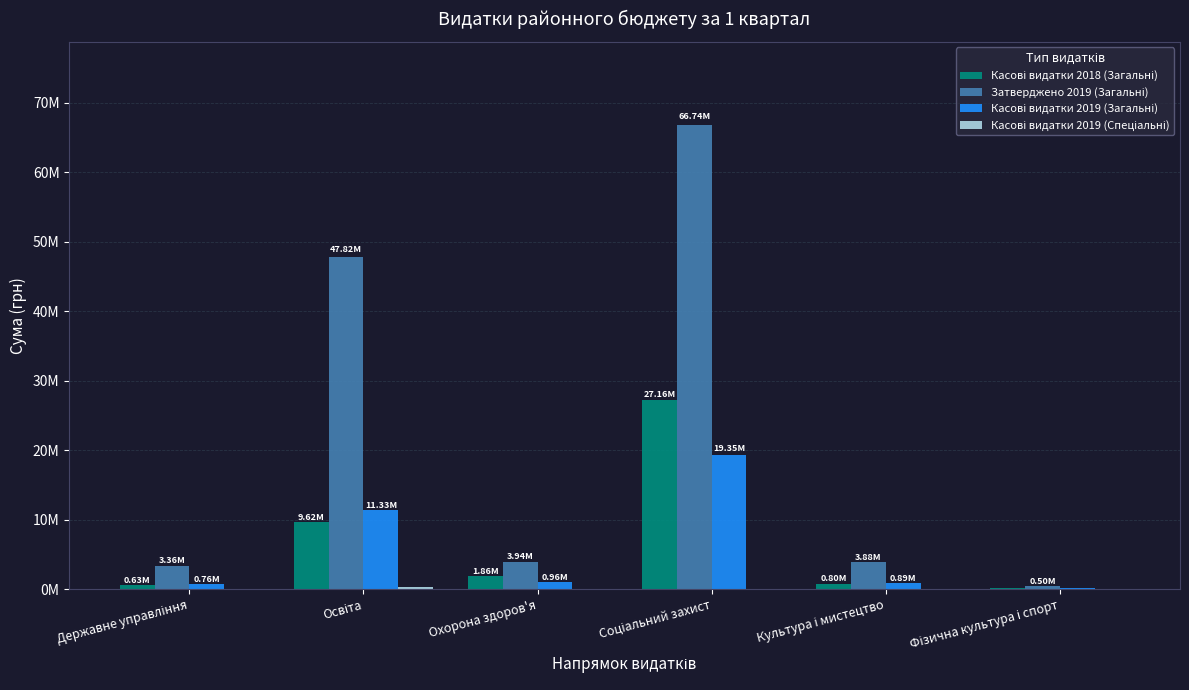

Reading left to right, extract all data points from this chart.

Касові видатки 2018 (Загальні): Державне управління=626048	Освіта=9616247	Охорона здоров'я=1862776	Соціальний захист=27157962	Культура і мистецтво=798568	Фізична культура і спорт=91529
Затверджено 2019 (Загальні): Державне управління=3364242	Освіта=47819155	Охорона здоров'я=3938787	Соціальний захист=66740590	Культура і мистецтво=3877702	Фізична культура і спорт=502546
Касові видатки 2019 (Загальні): Державне управління=755515	Освіта=11326654	Охорона здоров'я=959241	Соціальний захист=19349044	Культура і мистецтво=892061	Фізична культура і спорт=112796
Касові видатки 2019 (Спеціальні): Державне управління=499	Освіта=316994	Охорона здоров'я=0	Соціальний захист=10811	Культура і мистецтво=24251	Фізична культура і спорт=0